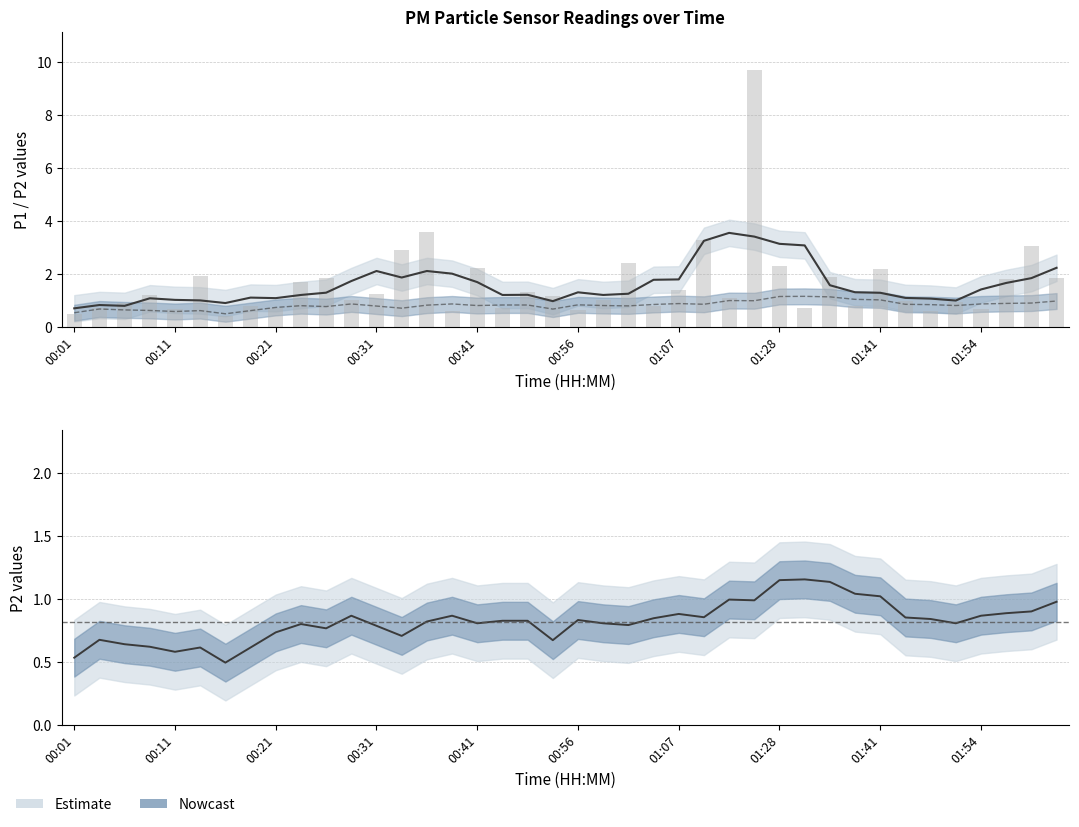

Does the chart contain stacked bars?

No